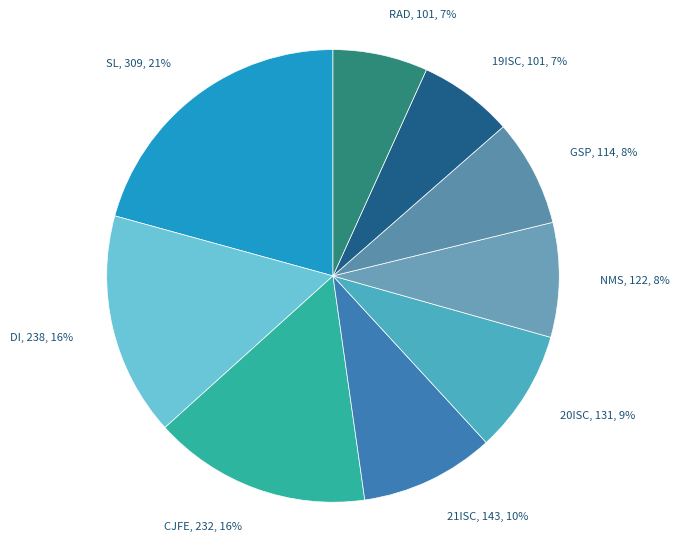

How many segments does this pie chart have?

9